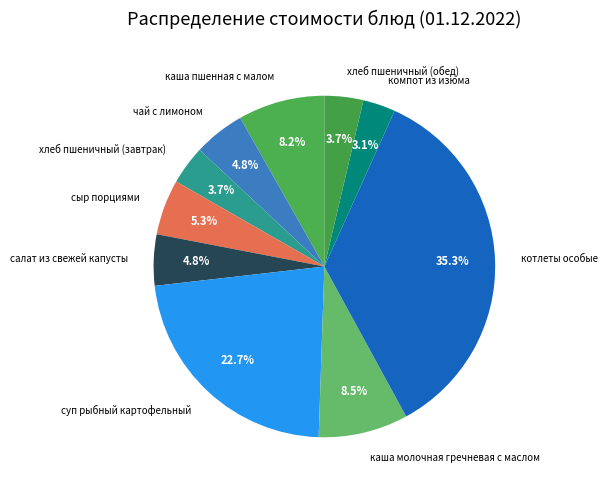

Is котлеты особые the majority of the pie?

No